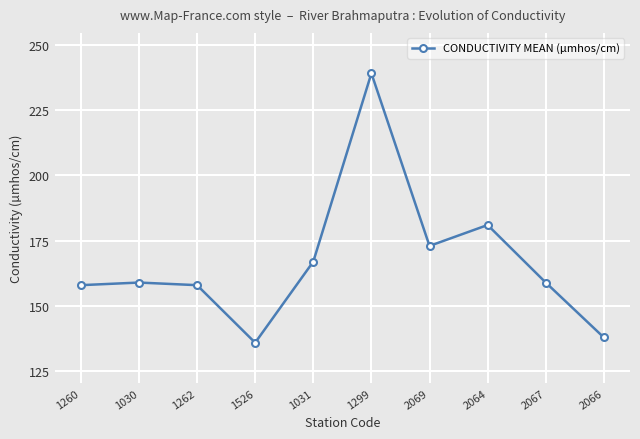

Reading left to right, what are all the values shown in this chart?

158	159	158	136	167	239	173	181	159	138